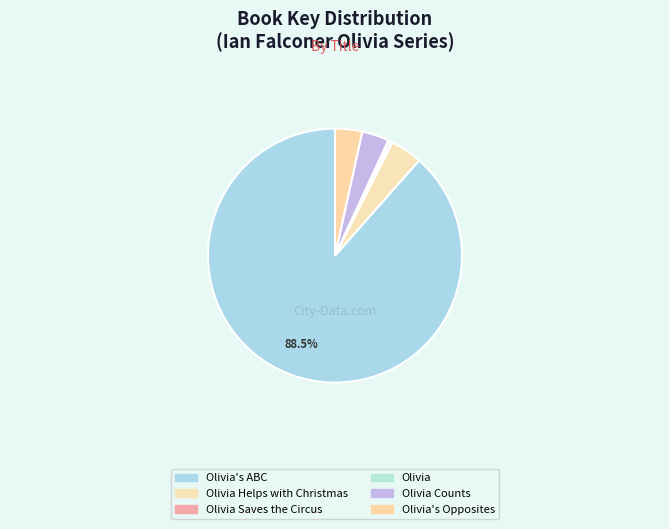

How many slices are in this pie chart?

6